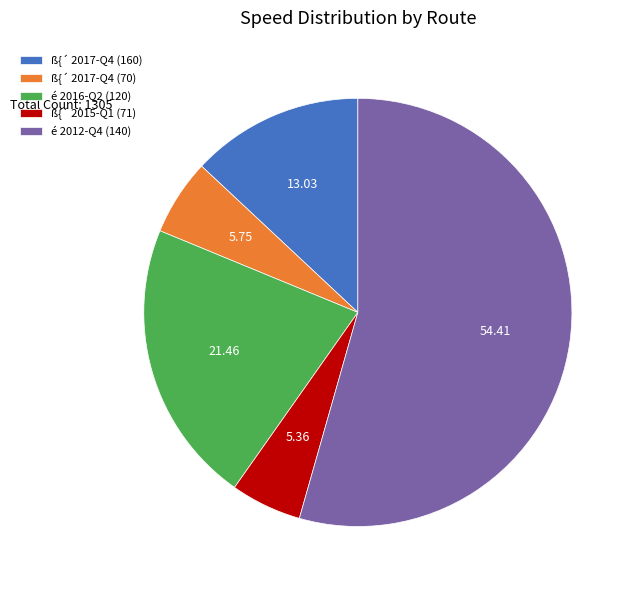

Which has a higher value, é 2016-Q2 (120) or é 2012-Q4 (140)?

é 2012-Q4 (140)